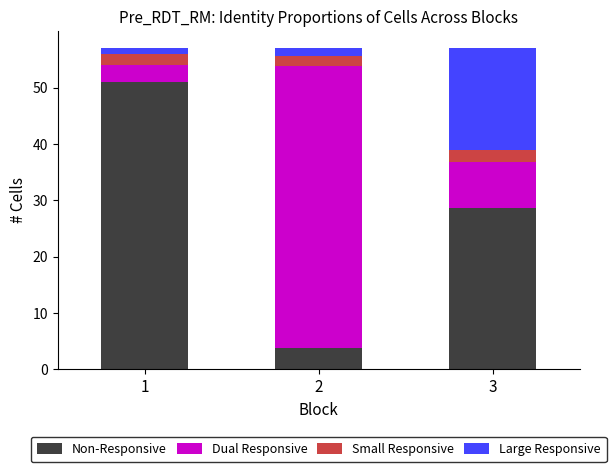

How many bars are there in total?

3